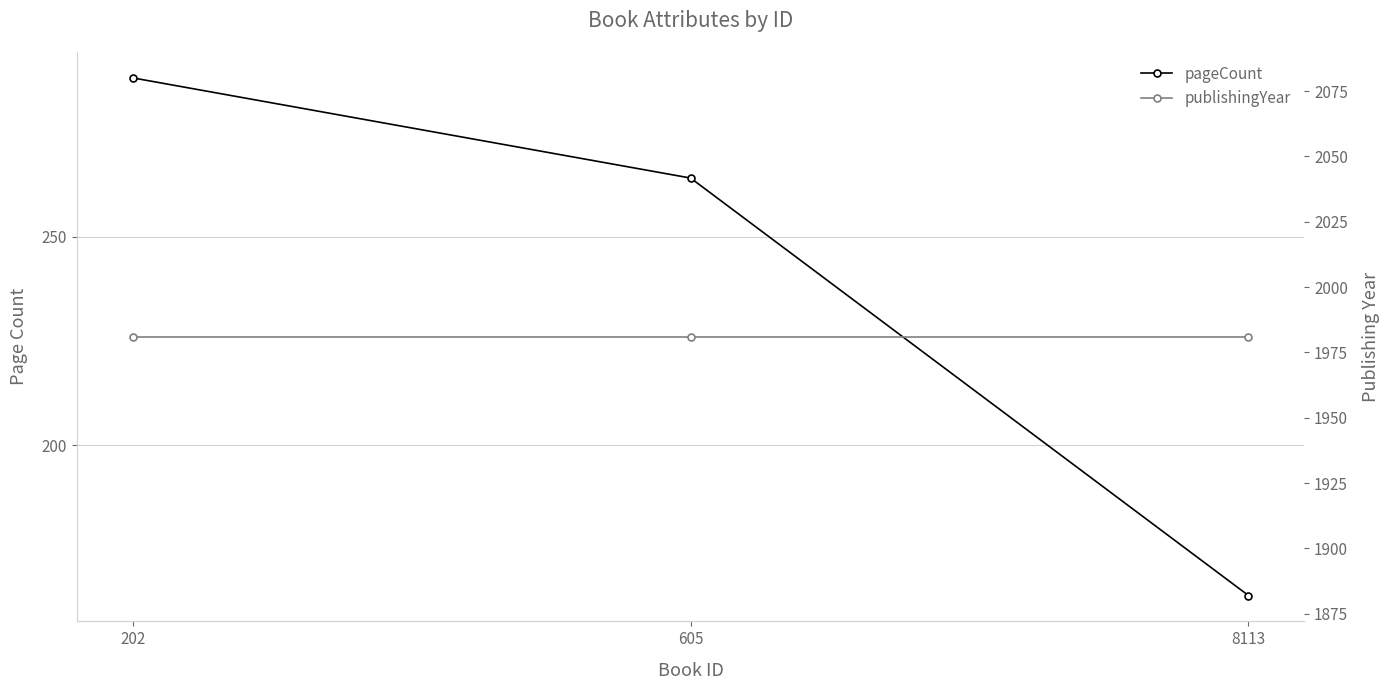

At which label does pageCount first exceed 264?

202